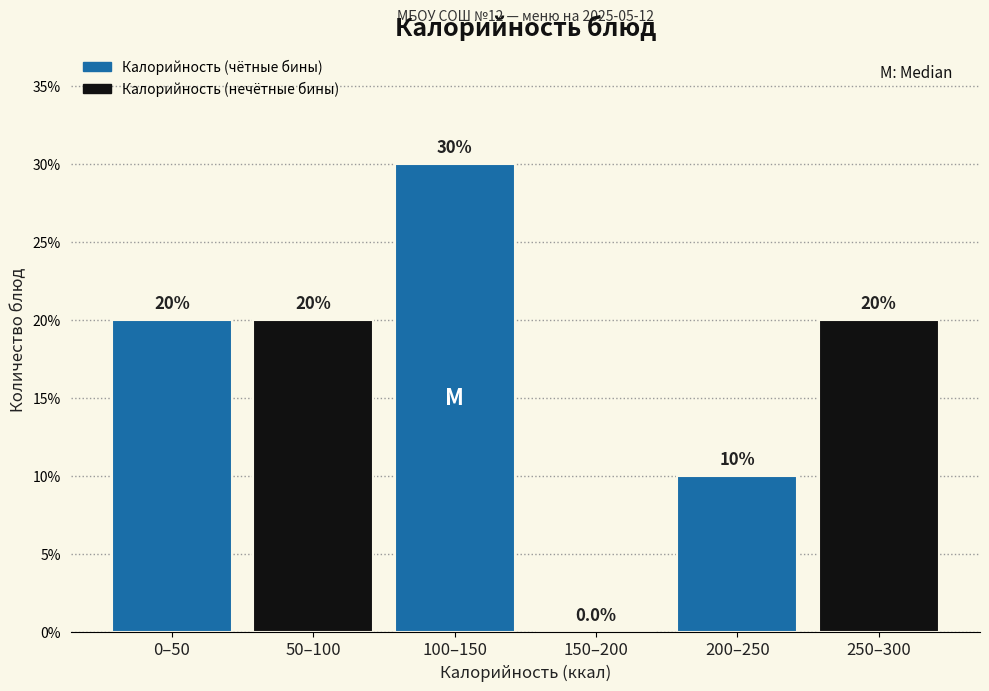

Reading left to right, transcribe all the data shown in this chart.

0–50=20	50–100=20	100–150=30	150–200=0	200–250=10	250–300=20